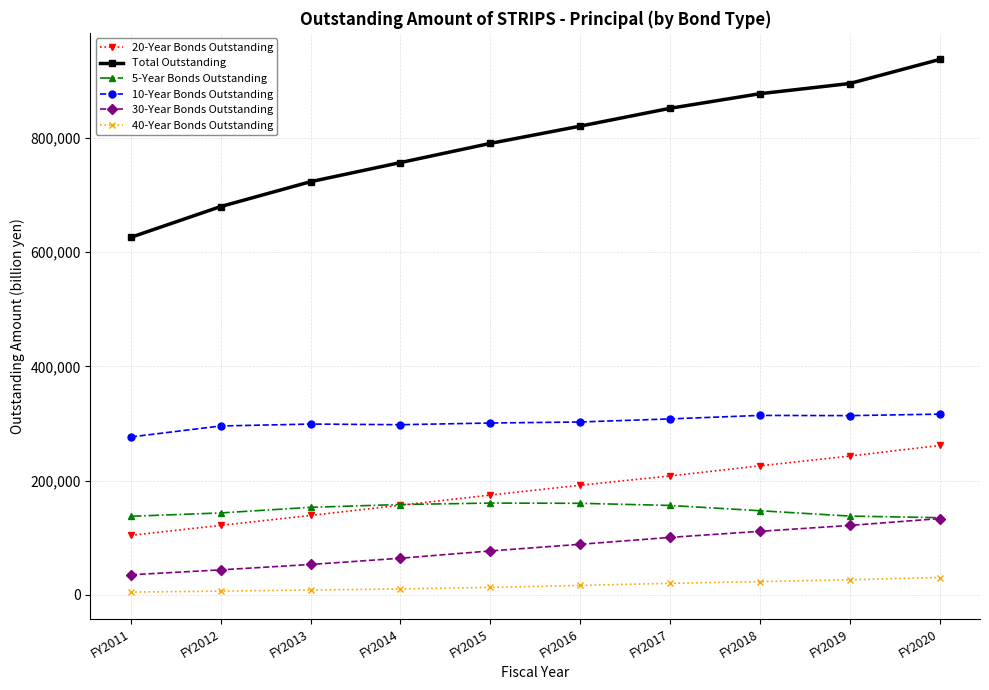

What are all the series names shown in the legend?

20-Year Bonds Outstanding, Total Outstanding, 5-Year Bonds Outstanding, 10-Year Bonds Outstanding, 30-Year Bonds Outstanding, 40-Year Bonds Outstanding